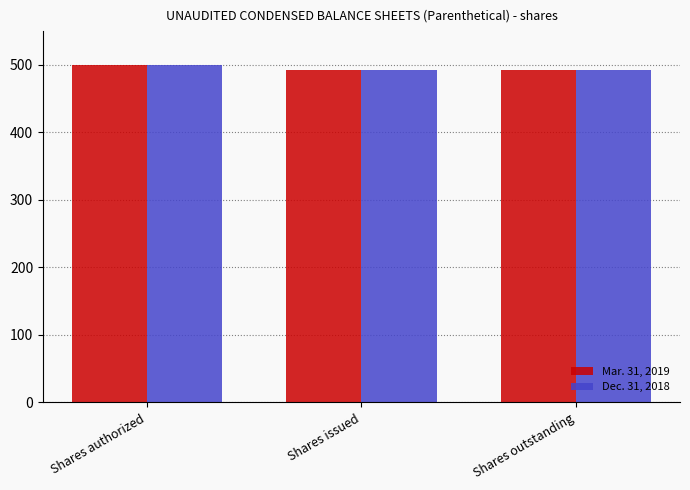

What is the smallest value displayed?

492.4